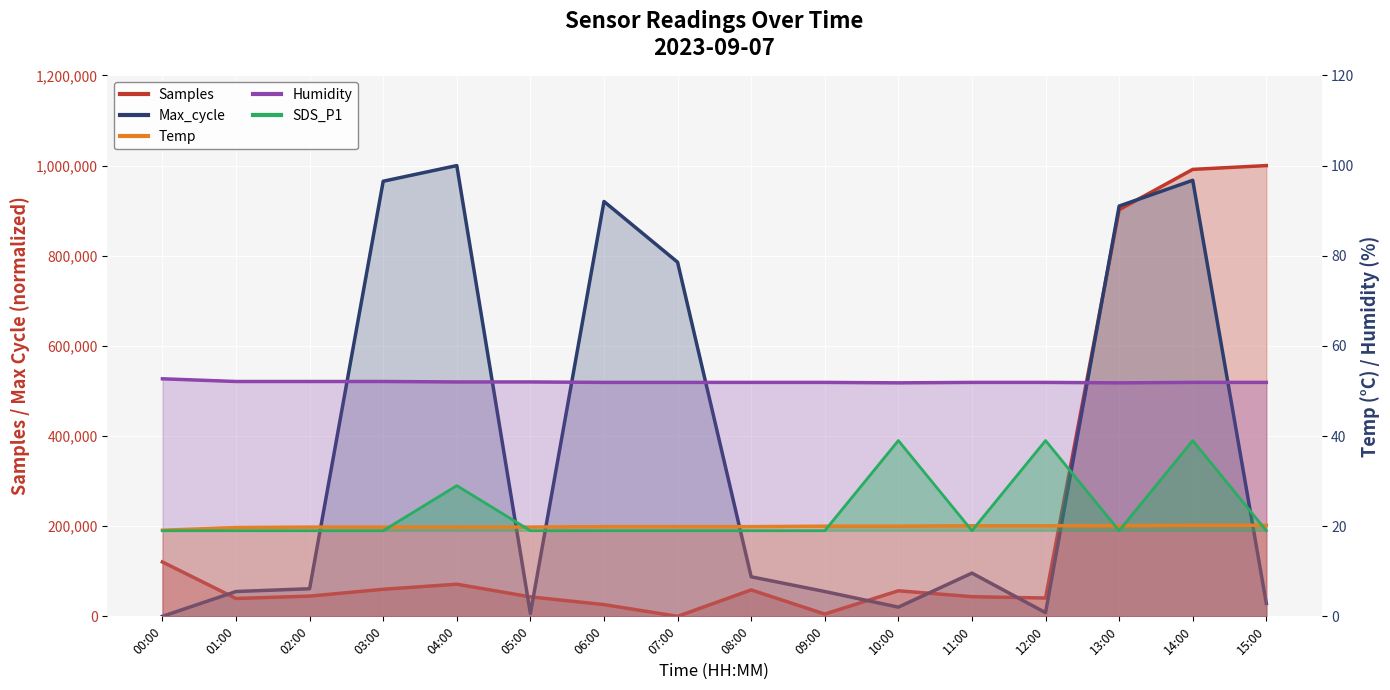

The Max_cycle series shows 965306.1 at 03:00. True or false?

True